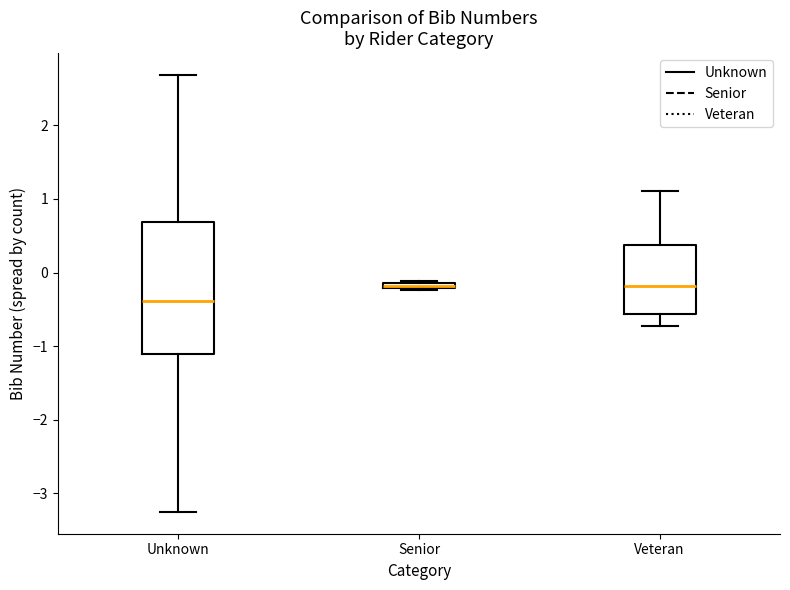

Where is the upper edge of the box for Unknown on the y-axis? The values are not printed on the chart, so give them approximately, as read against the axis.

0.7